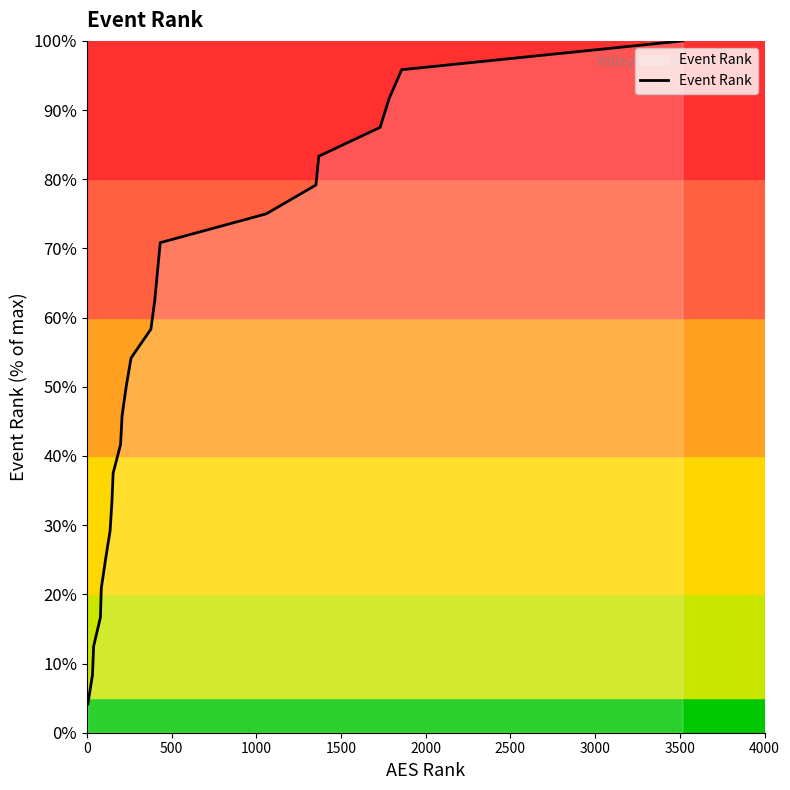

What is the difference between the maximum and minimum values?

95.8